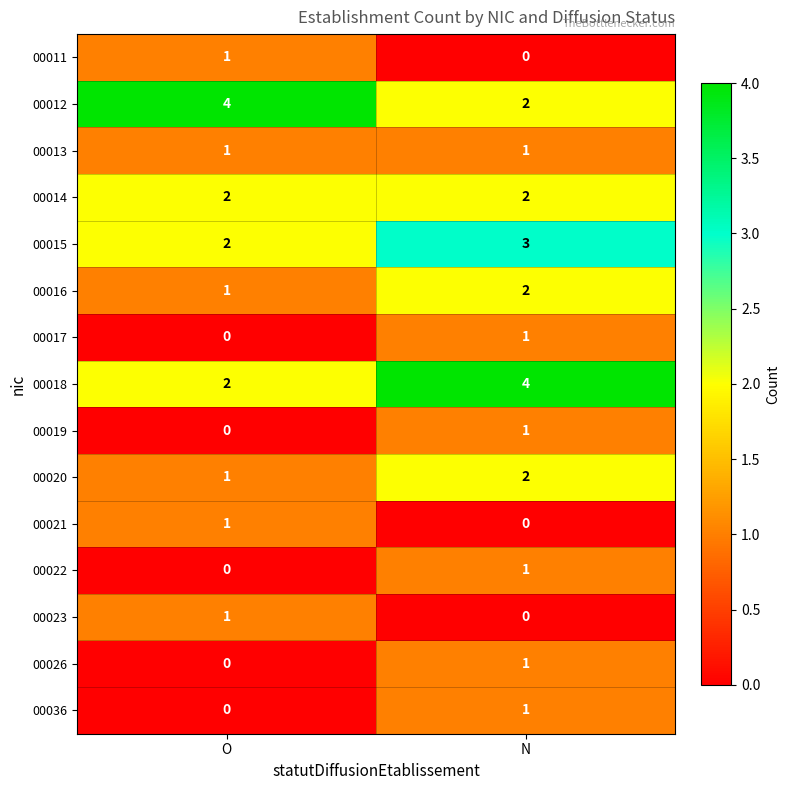

Reading left to right, what are all the values shown in this chart?

00011: 1	0
00012: 4	2
00013: 1	1
00014: 2	2
00015: 2	3
00016: 1	2
00017: 0	1
00018: 2	4
00019: 0	1
00020: 1	2
00021: 1	0
00022: 0	1
00023: 1	0
00026: 0	1
00036: 0	1